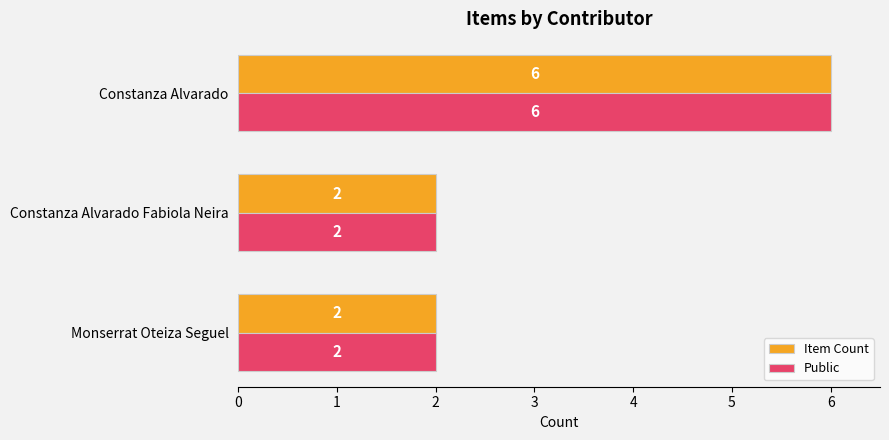

What is the total value across all series at Constanza Alvarado?

12